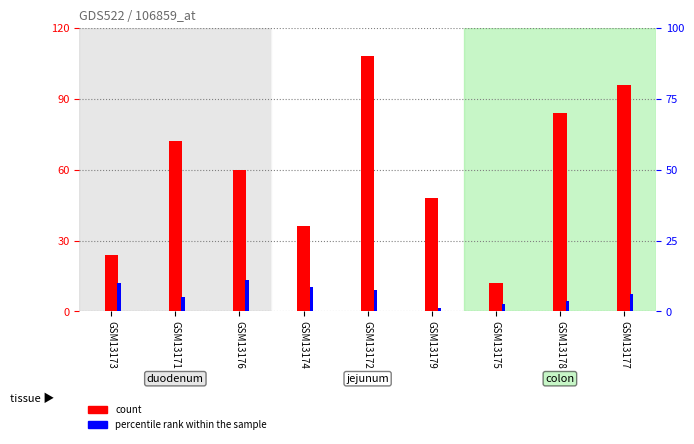

What value does the percentile rank within the sample series have at GSM13172?

9.0